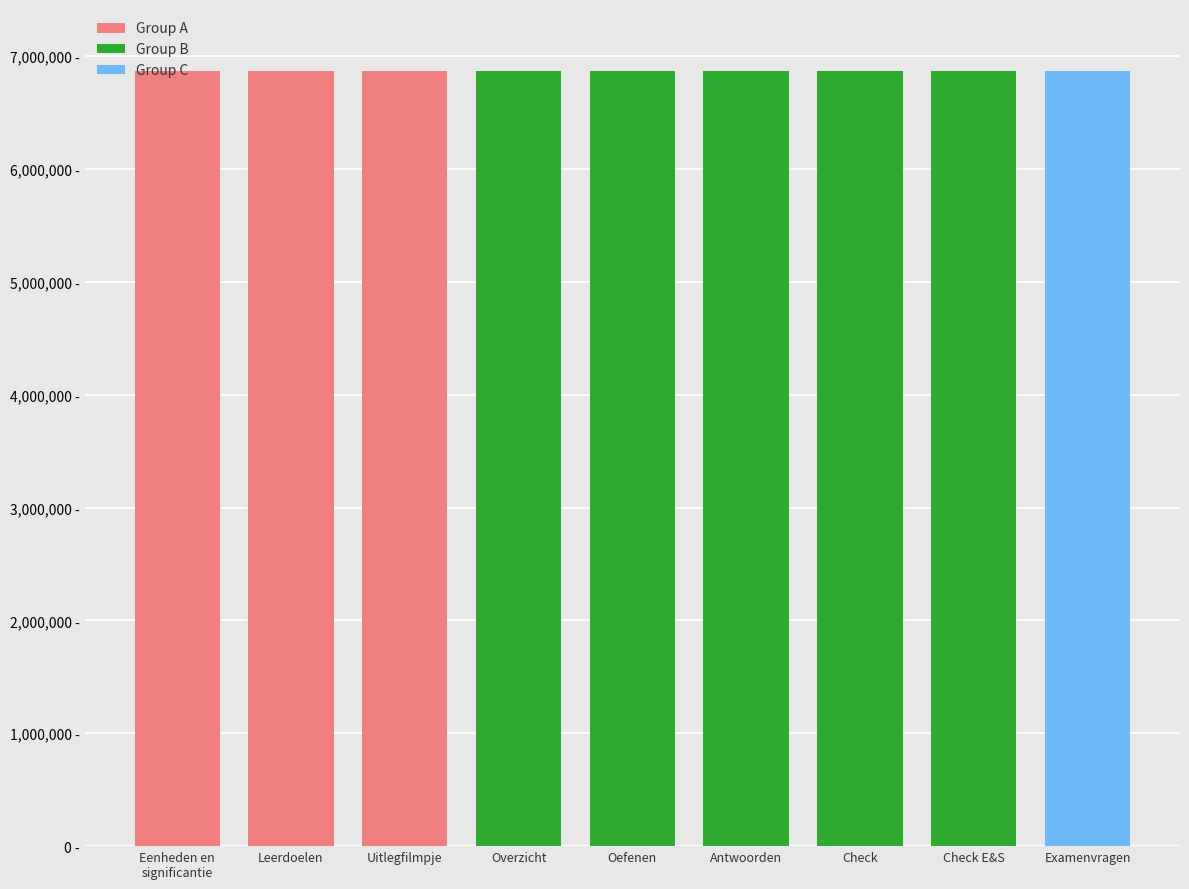

List the labels in order of value, smallest first.

Eenheden en
significantie, Leerdoelen, Uitlegfilmpje, Overzicht, Oefenen, Antwoorden, Check, Examenvragen, Check E&S